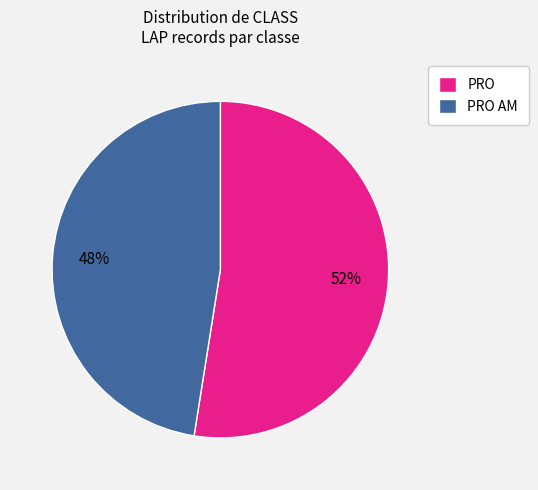

Combined, do PRO AM and PRO account for over 50%?

Yes